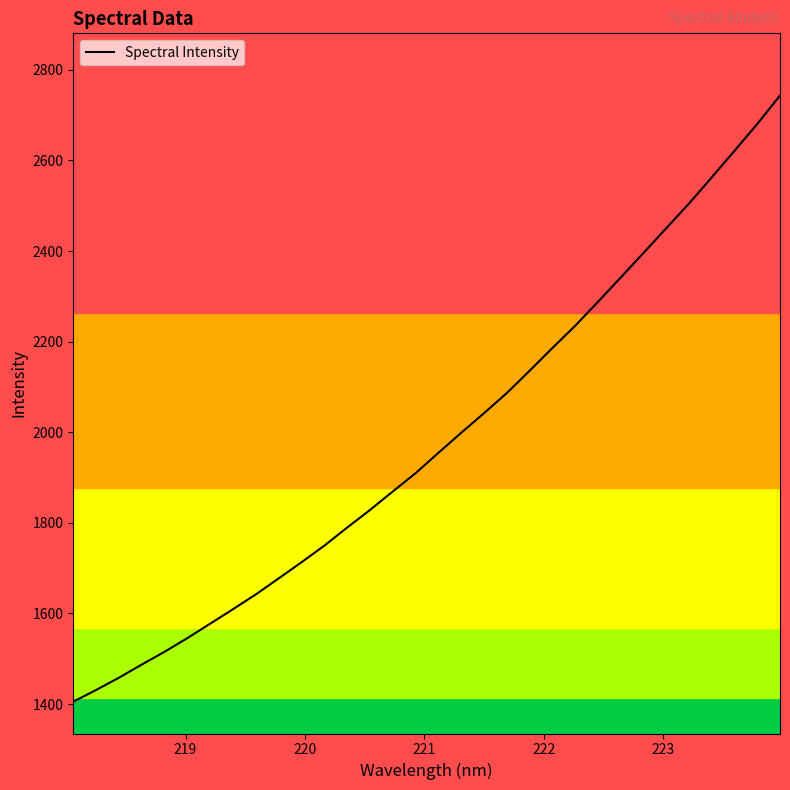

What is the greatest value displayed?

2743.5